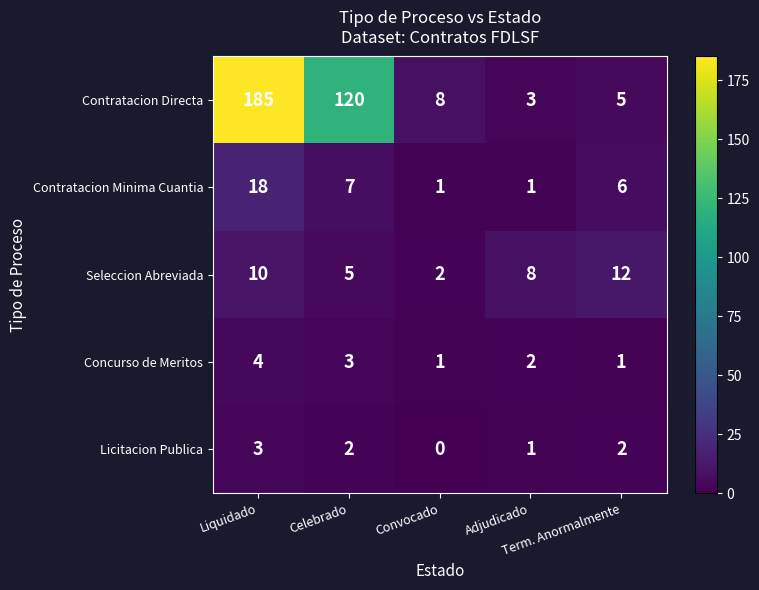

What is the sum of all Seleccion Abreviada values?

37